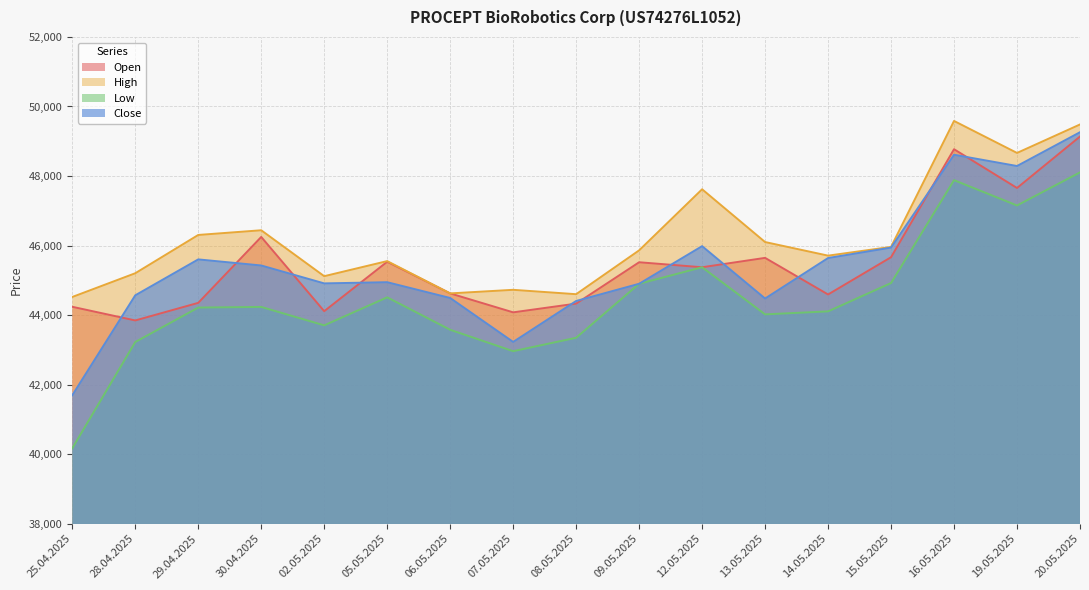

At which category does the chart reach its peak across all series?

16.05.2025